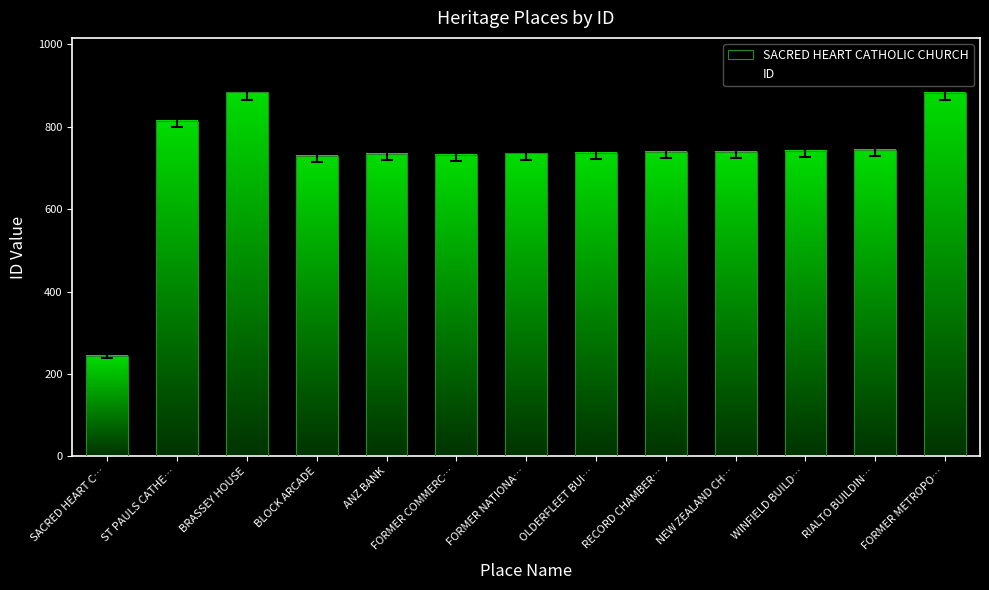

What is the value of the 6th bar from the left?

731